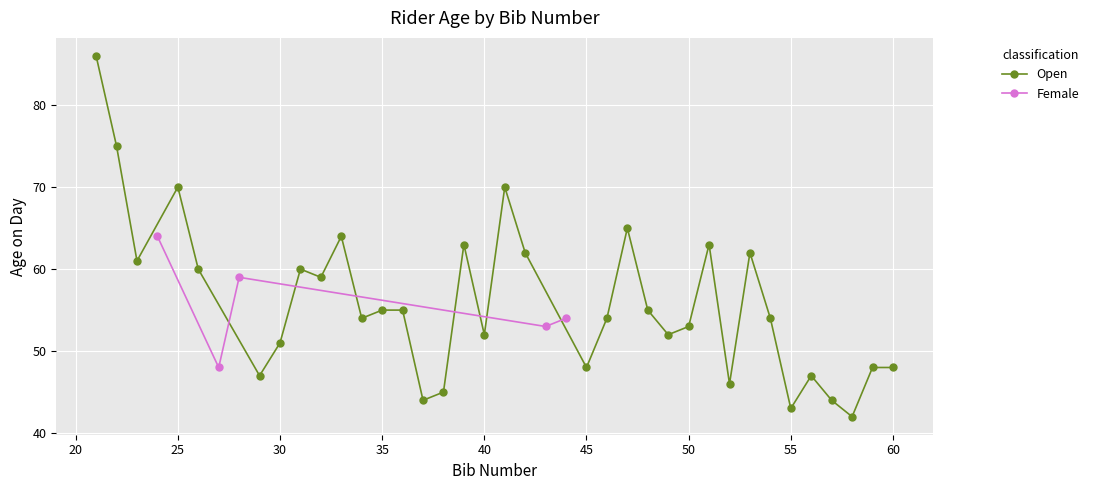

What is the sum of all age_on_day values?

2235